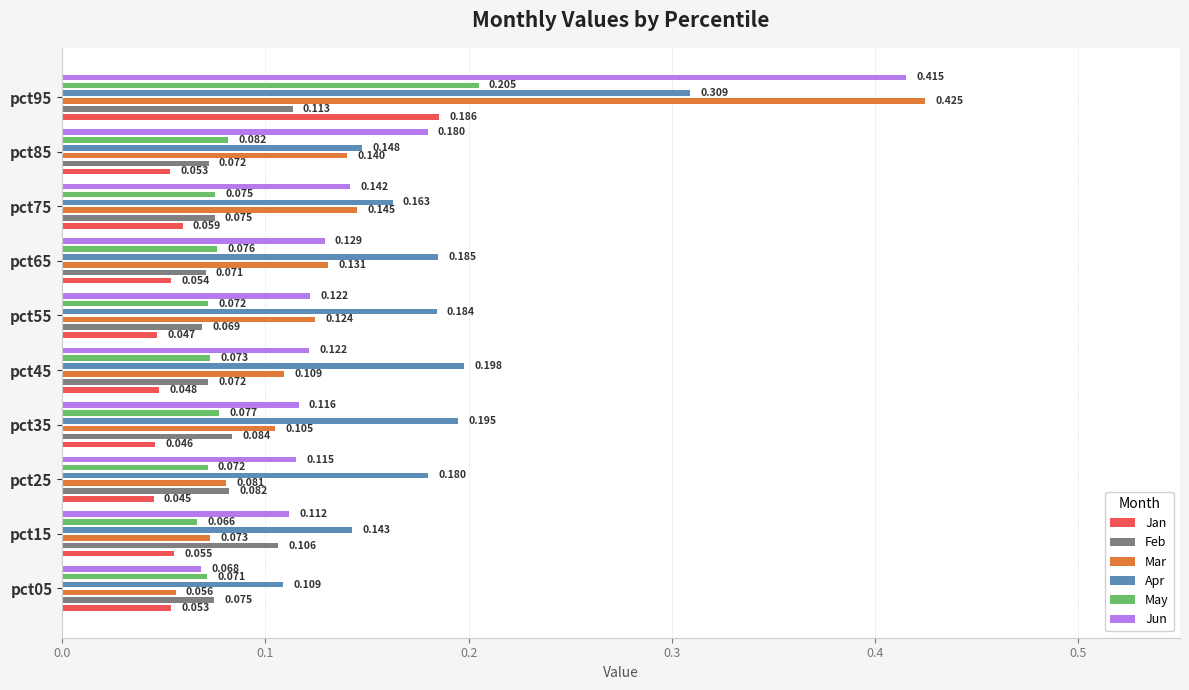

Is it true that Mar equals 0.1 at pct25?

False